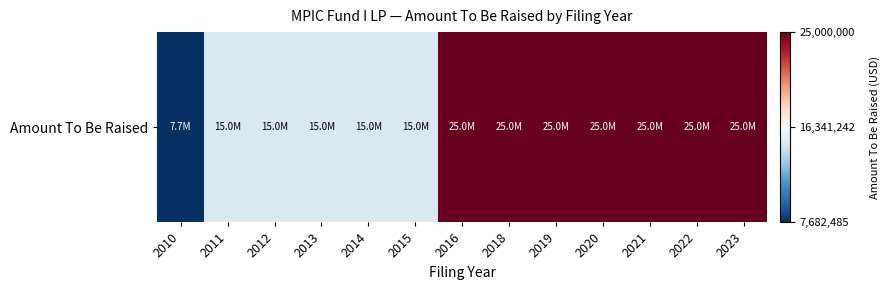

Which label corresponds to the smallest value in the chart?

2010